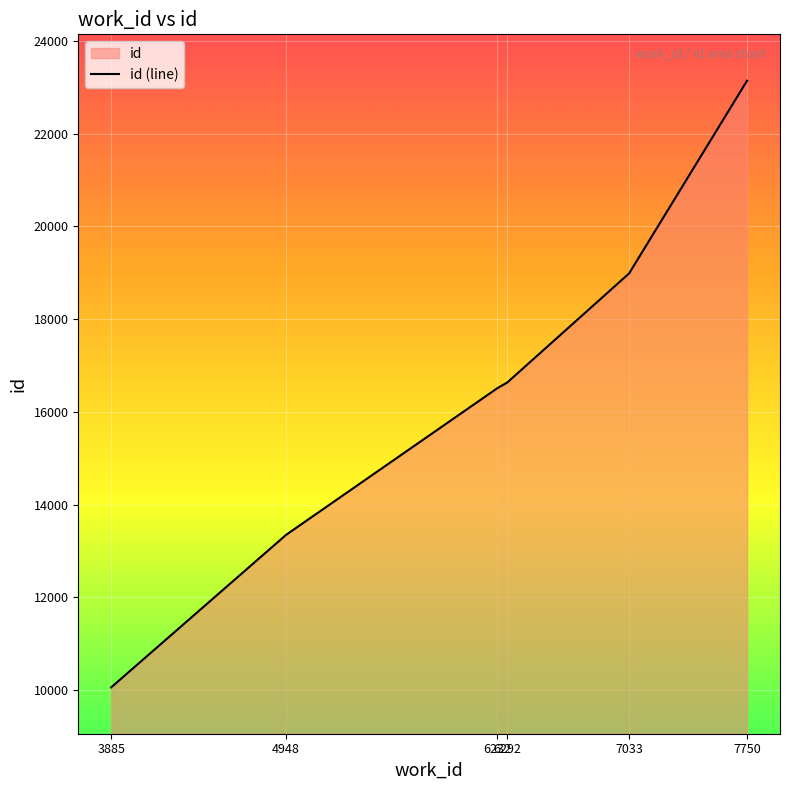

What is the change in value from 6232 to 6292?

+122